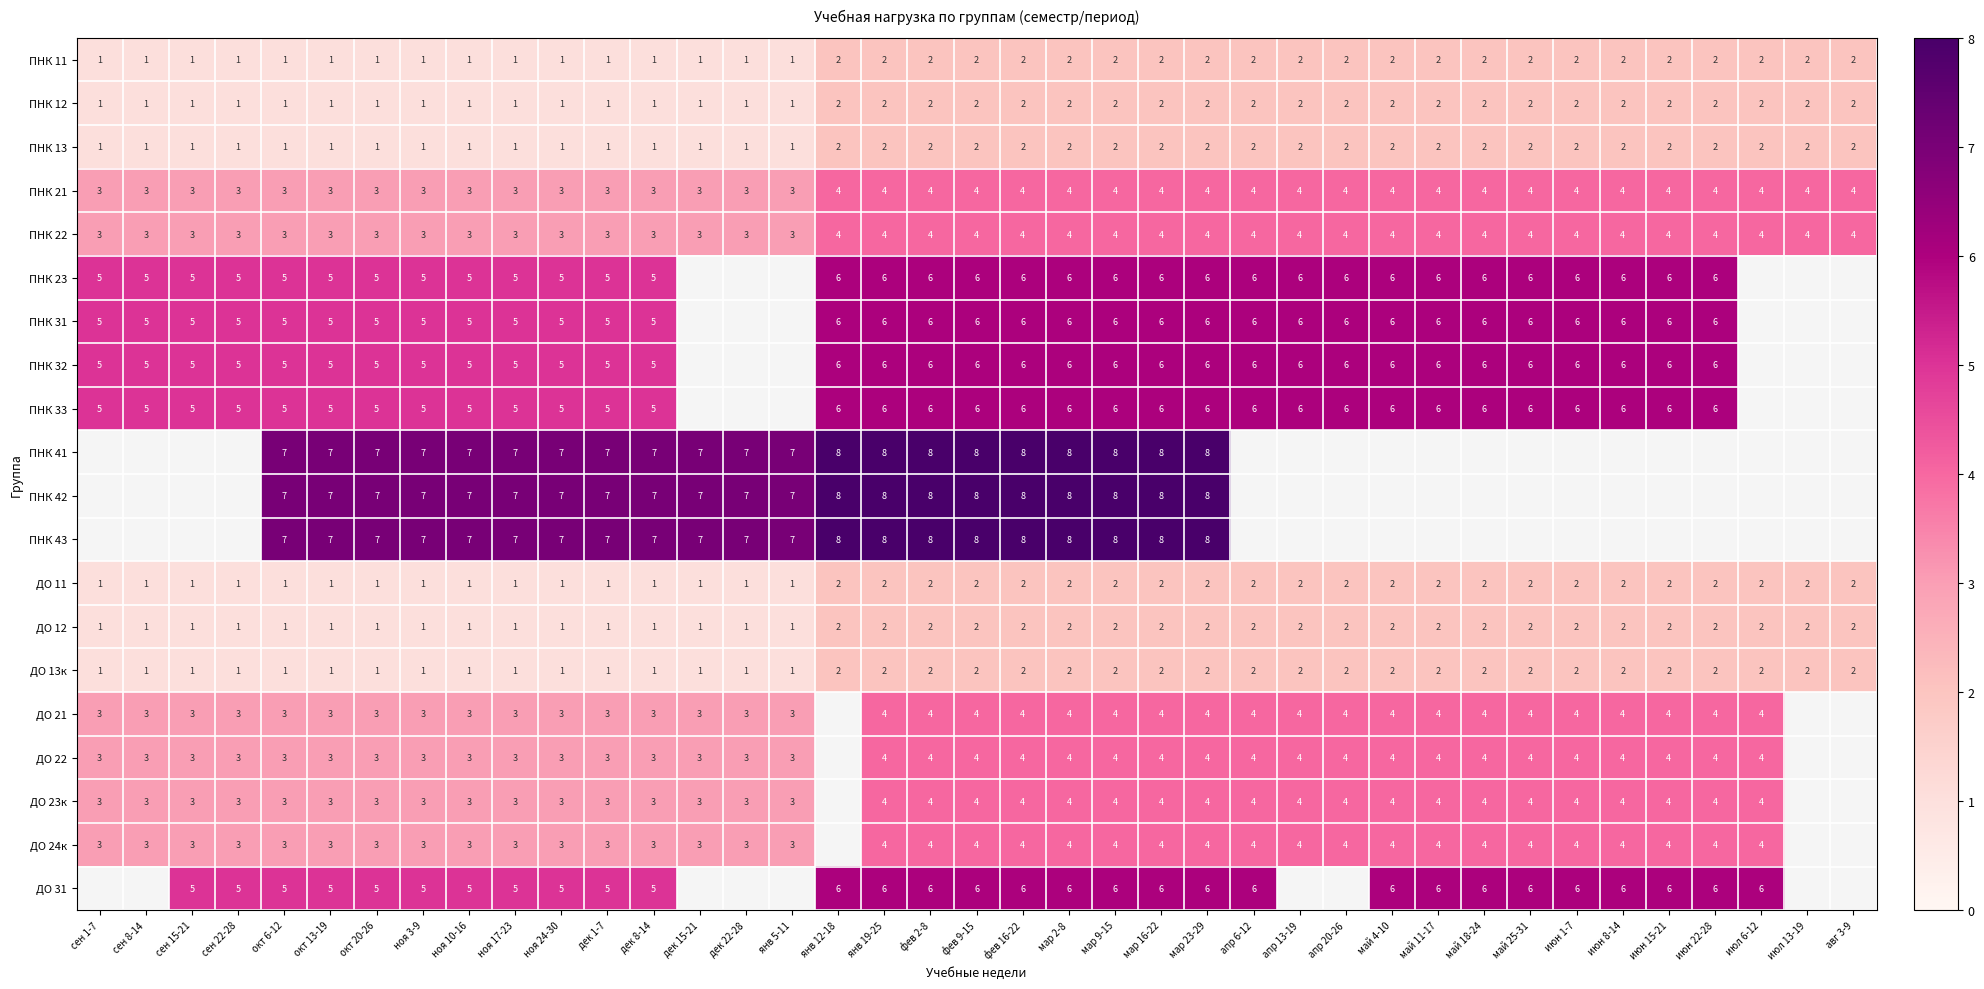

True or false: ПНК 32 has a value of 1.1 at окт 13-19.

False